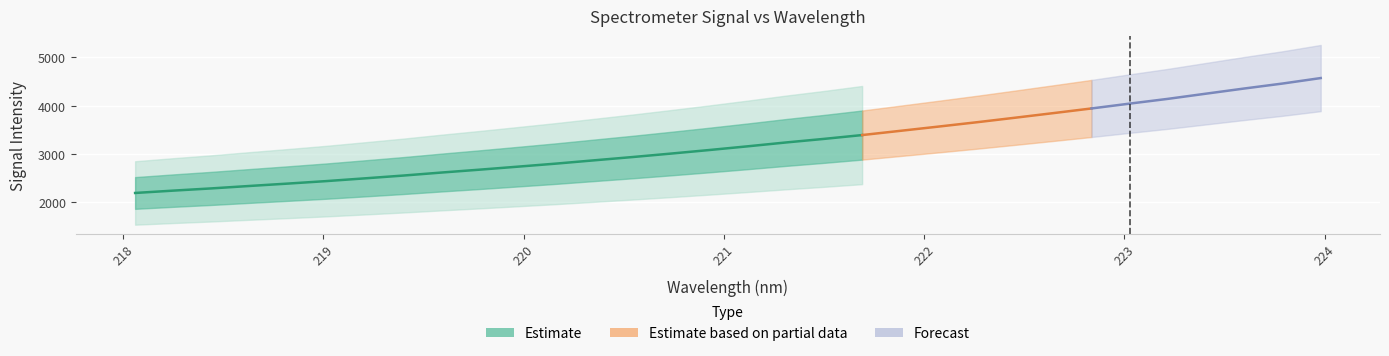

What is the value of the 9th point from the left?

2614.2